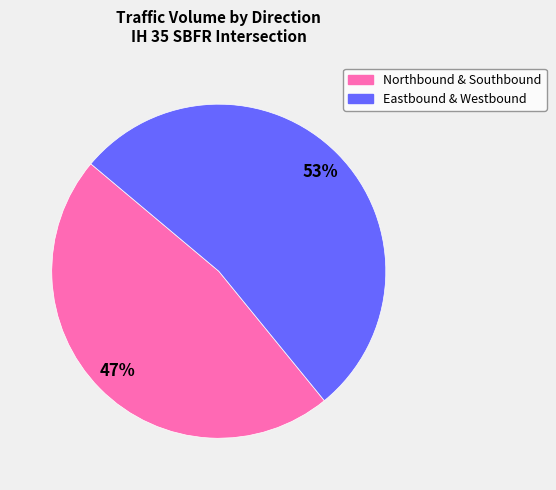

To the nearest percent, what is the difference between the largest and smallest slice percentages?

6%